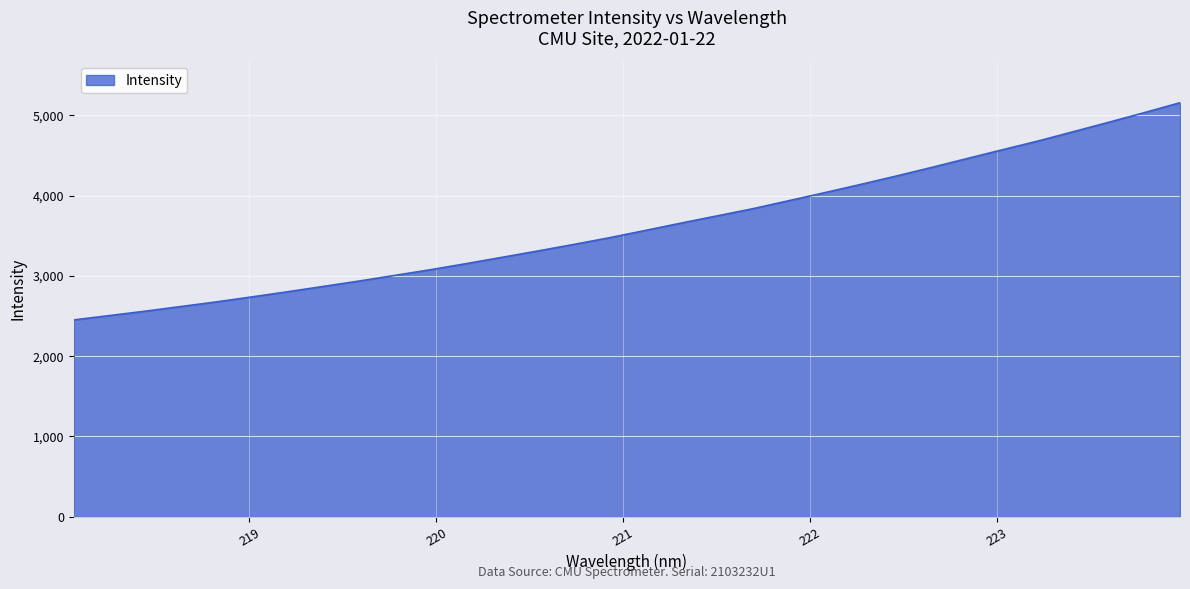

How many lines are shown in the chart?

1